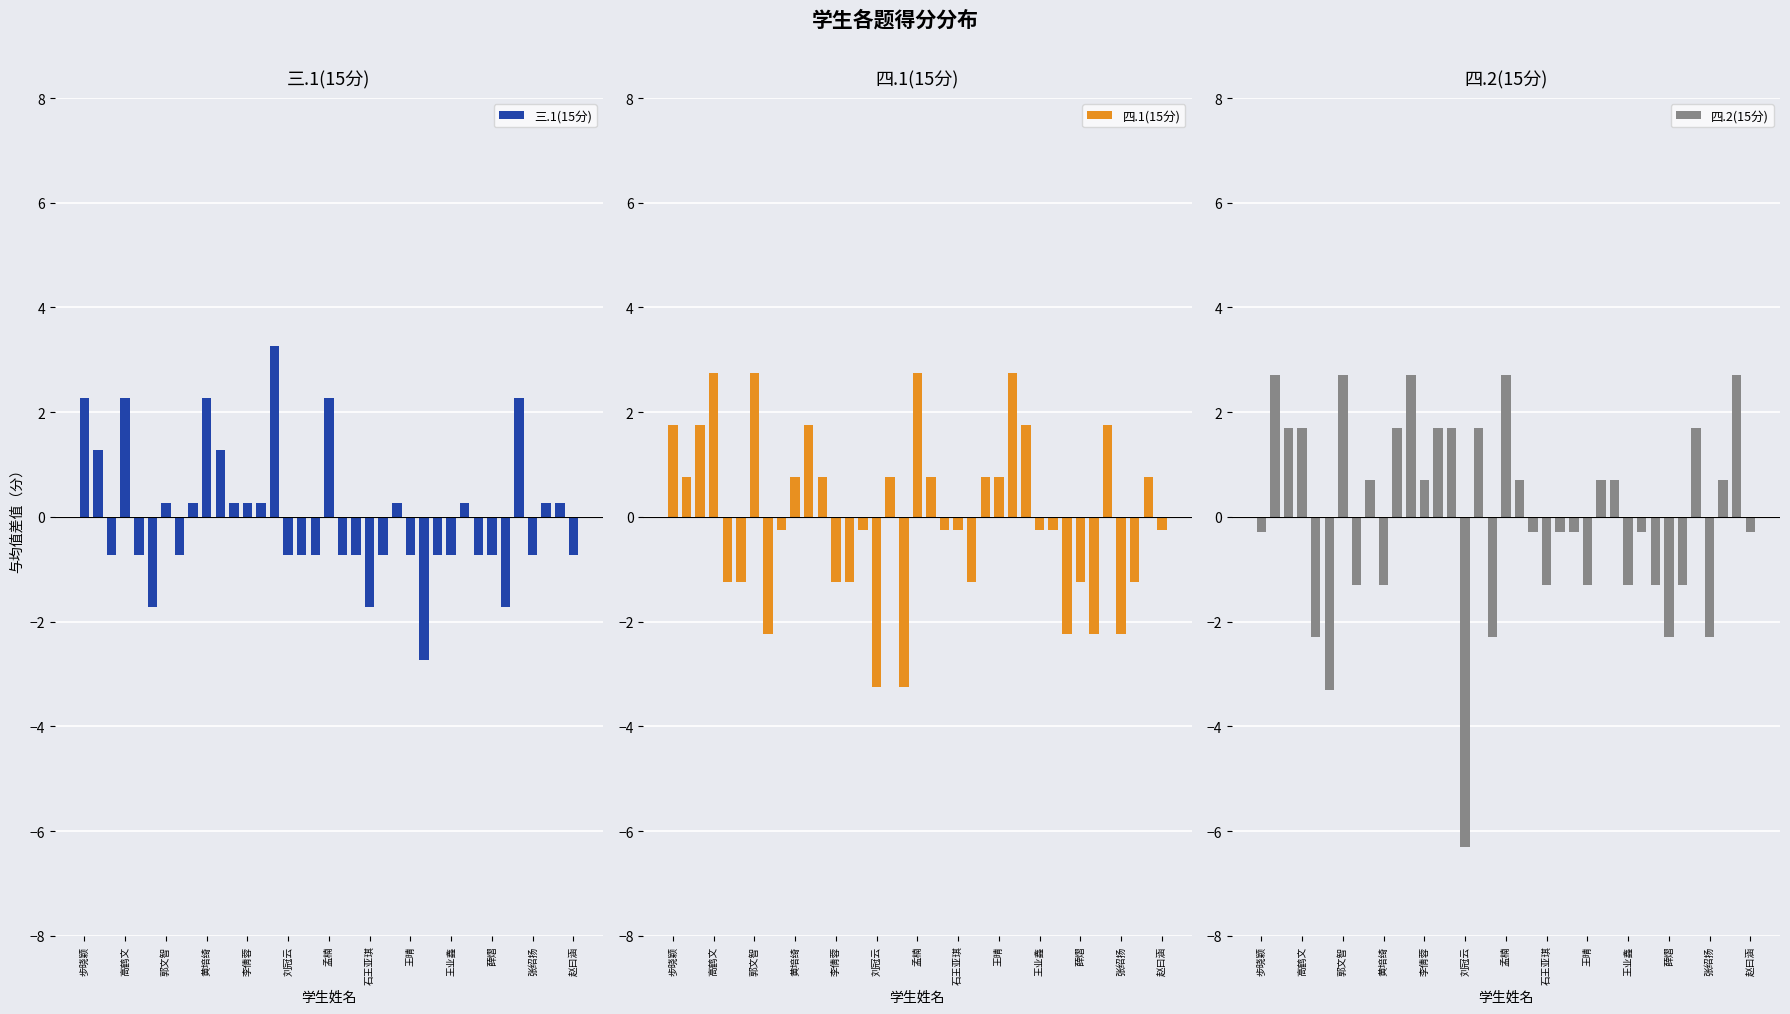

What is the difference between the highest and lowest values at 17?

2.5